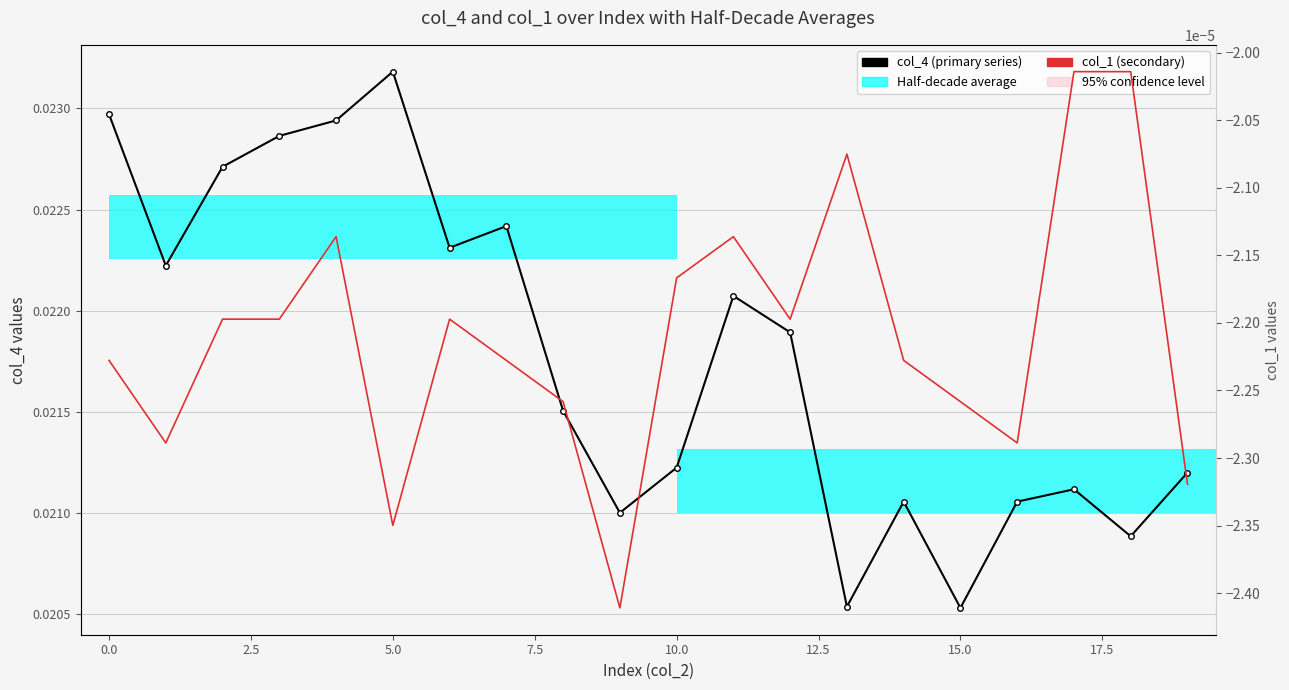

Is it true that col_4 (primary series) equals 0.0 at 20.0?

False